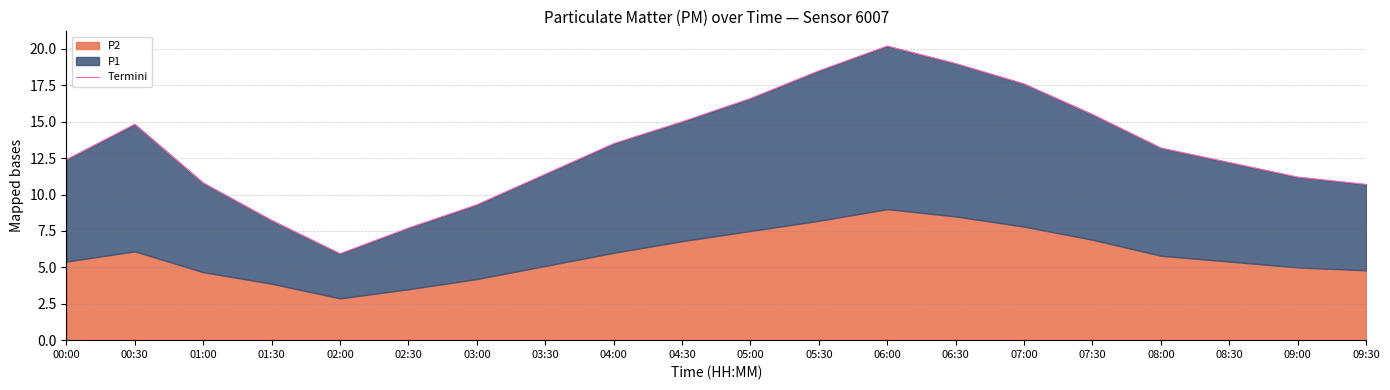

At which category does the chart reach its minimum across all series?

02:00